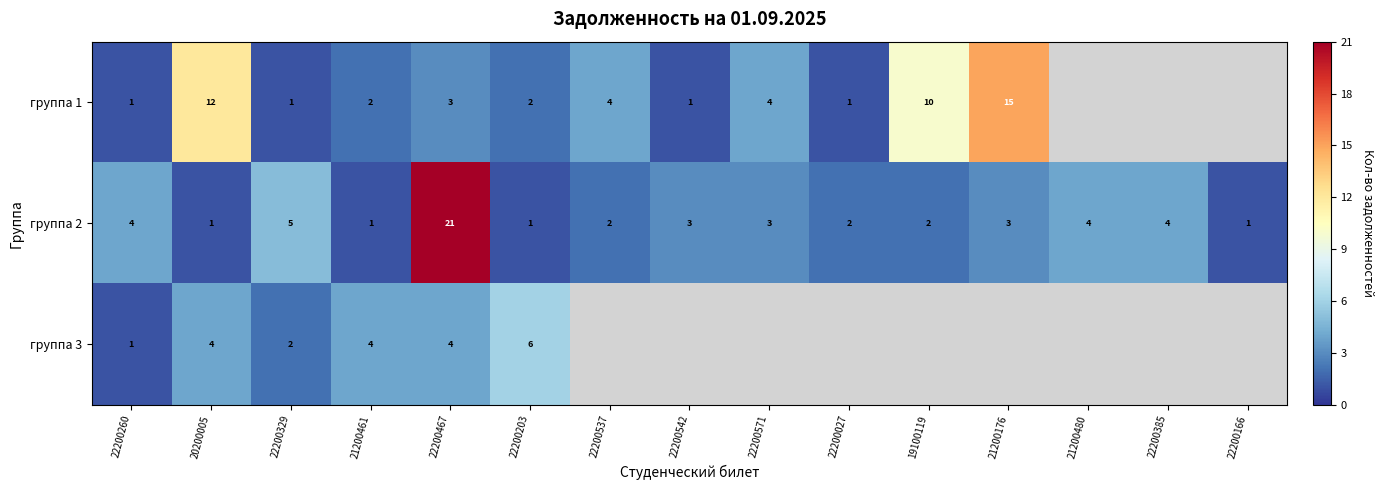

Between 22200260 and 22200203, which series saw the biggest shift?

группа 3